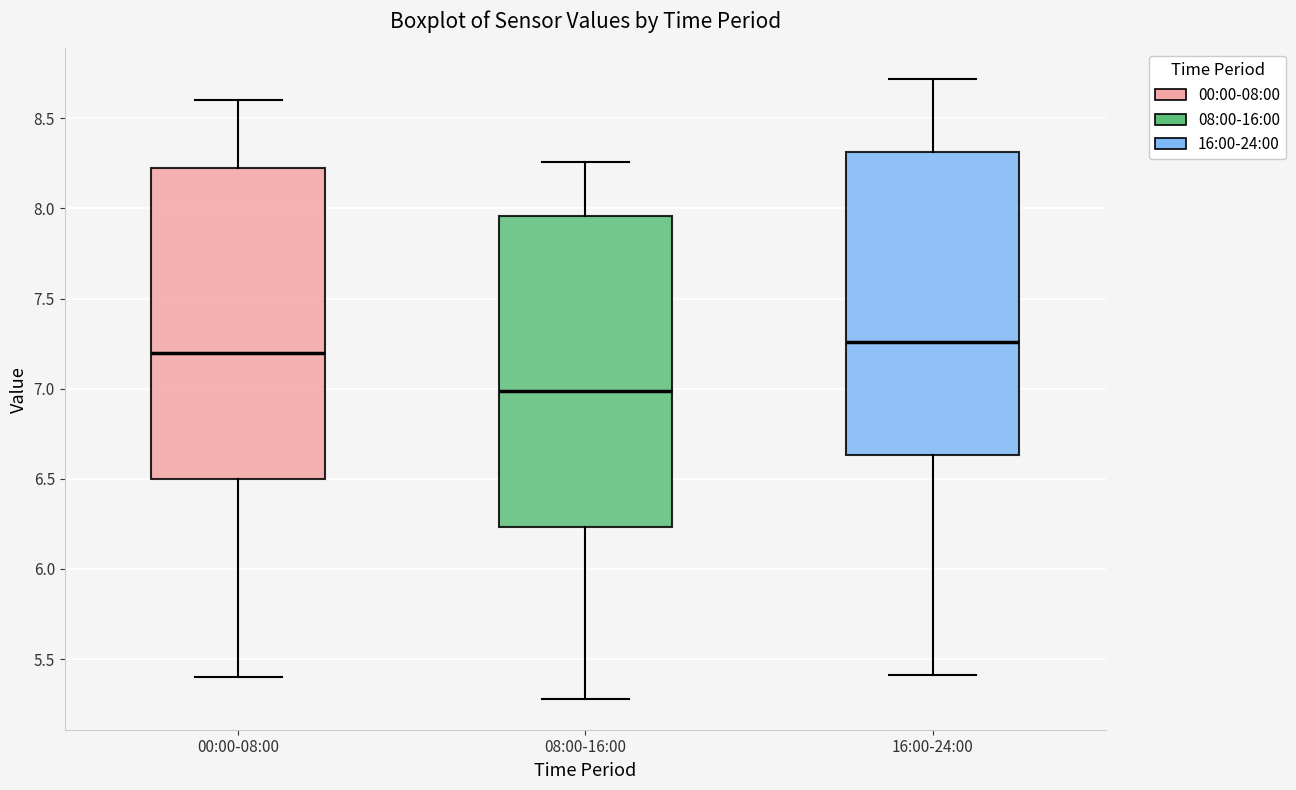

Where does the median line of the box for 08:00-16:00 sit on the y-axis? The values are not printed on the chart, so give them approximately, as read against the axis.

7.00